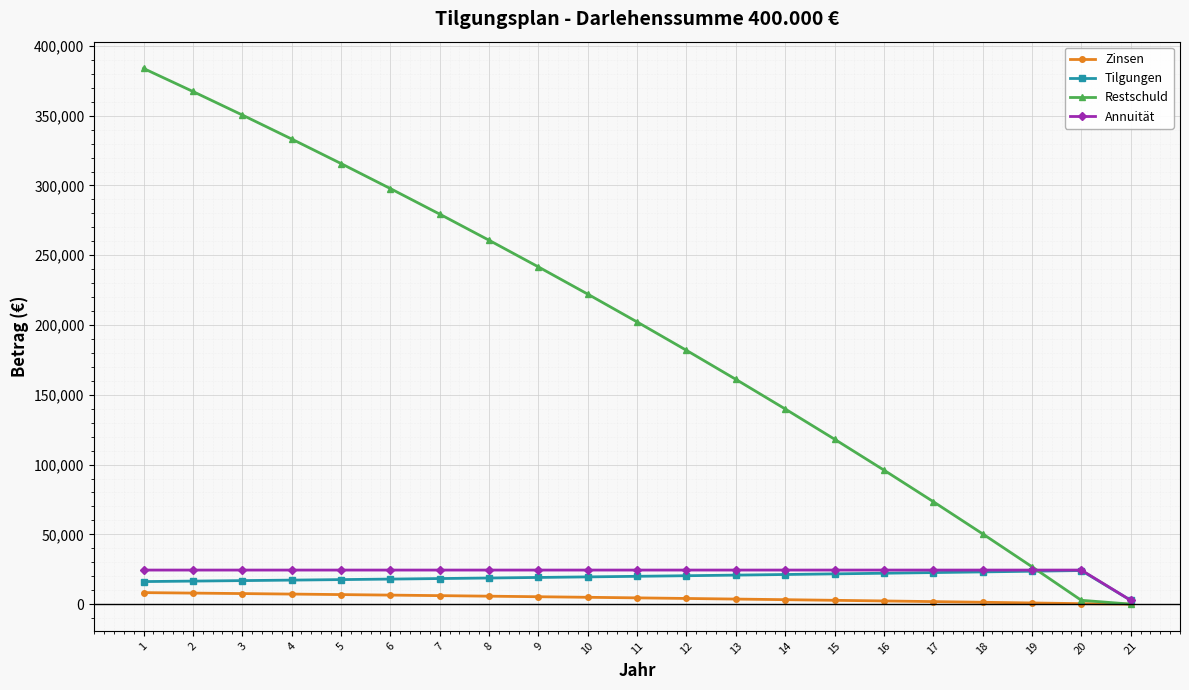

What is the maximum value for Restschuld?

383845.1